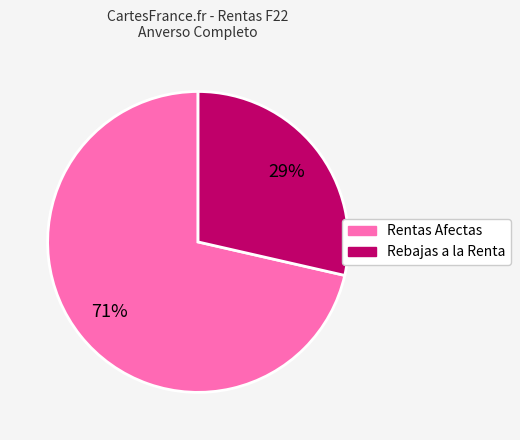

To the nearest percent, what is the average slice percentage?

50%